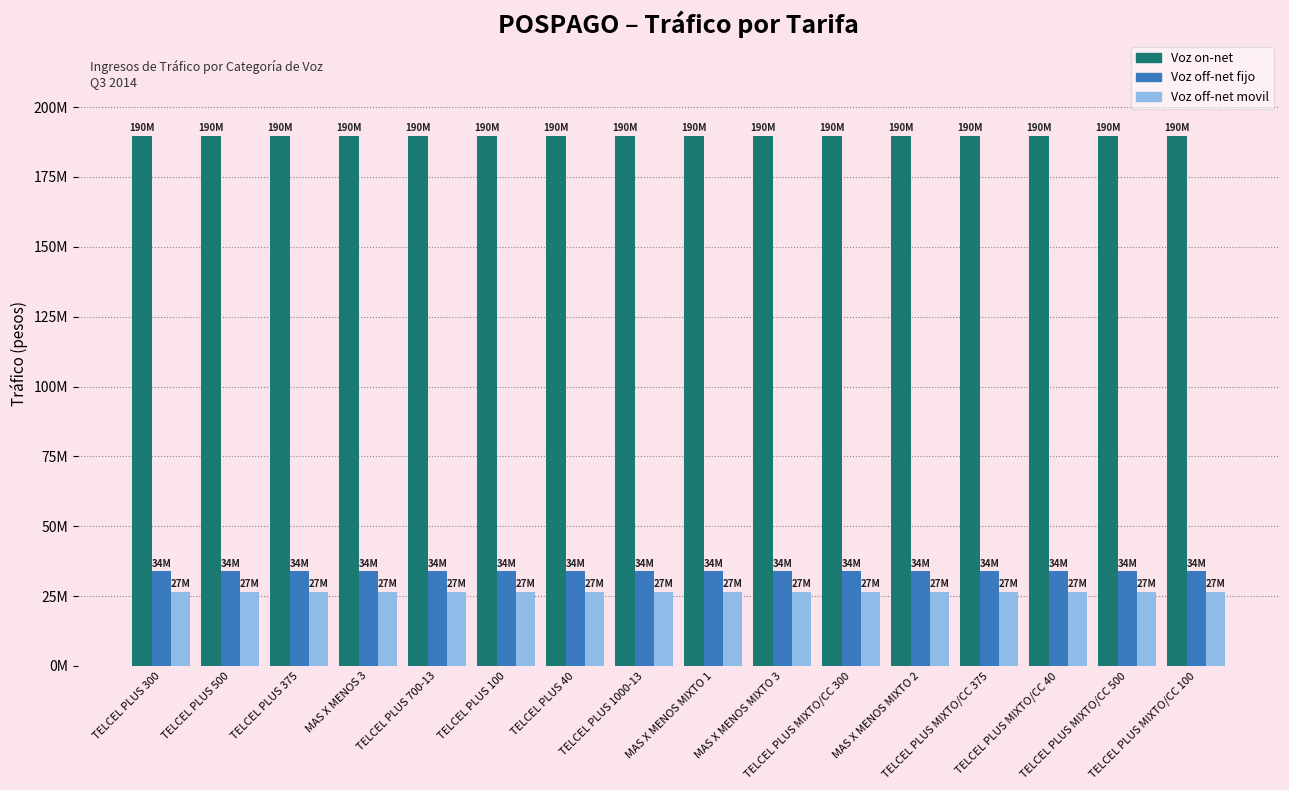

Are the bars horizontal?

No